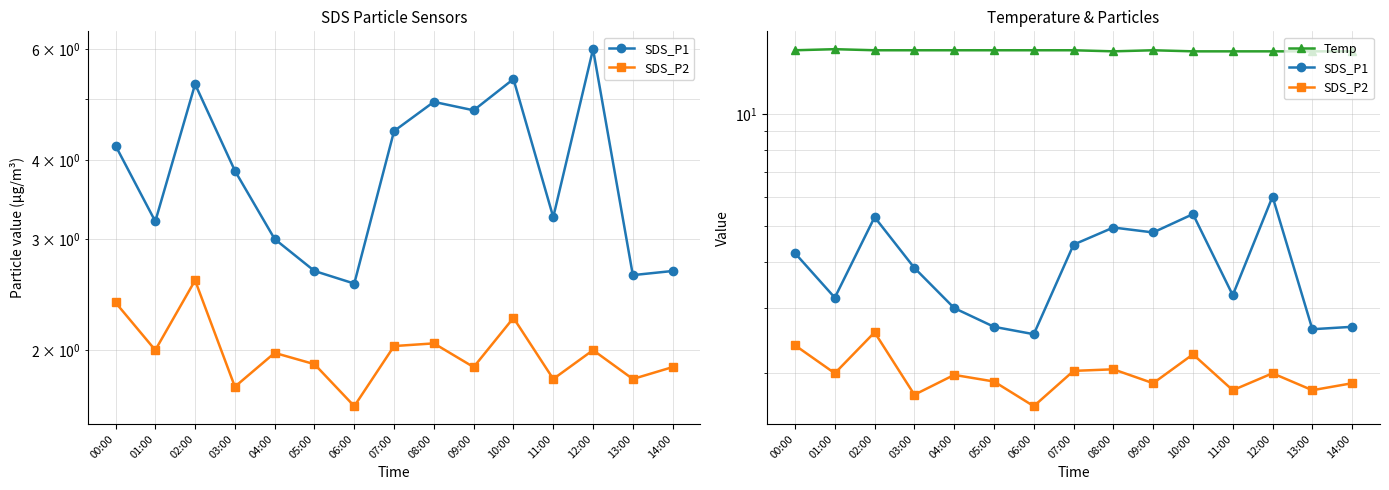

Reading left to right, list all the values displayed in this chart.

SDS_P1: 00:00=4.2	01:00=3.2	02:00=5.3	03:00=3.9	04:00=3.0	05:00=2.7	06:00=2.5	07:00=4.5	08:00=5.0	09:00=4.8	10:00=5.4	11:00=3.2	12:00=6.0	13:00=2.6	14:00=2.7
SDS_P2: 00:00=2.4	01:00=2.0	02:00=2.6	03:00=1.8	04:00=2.0	05:00=1.9	06:00=1.6	07:00=2.0	08:00=2.0	09:00=1.9	10:00=2.2	11:00=1.8	12:00=2.0	13:00=1.8	14:00=1.9
Temp: 00:00=14.9	01:00=15.0	02:00=14.9	03:00=14.9	04:00=14.9	05:00=14.9	06:00=14.9	07:00=14.9	08:00=14.8	09:00=14.9	10:00=14.8	11:00=14.8	12:00=14.8	13:00=14.8	14:00=14.8